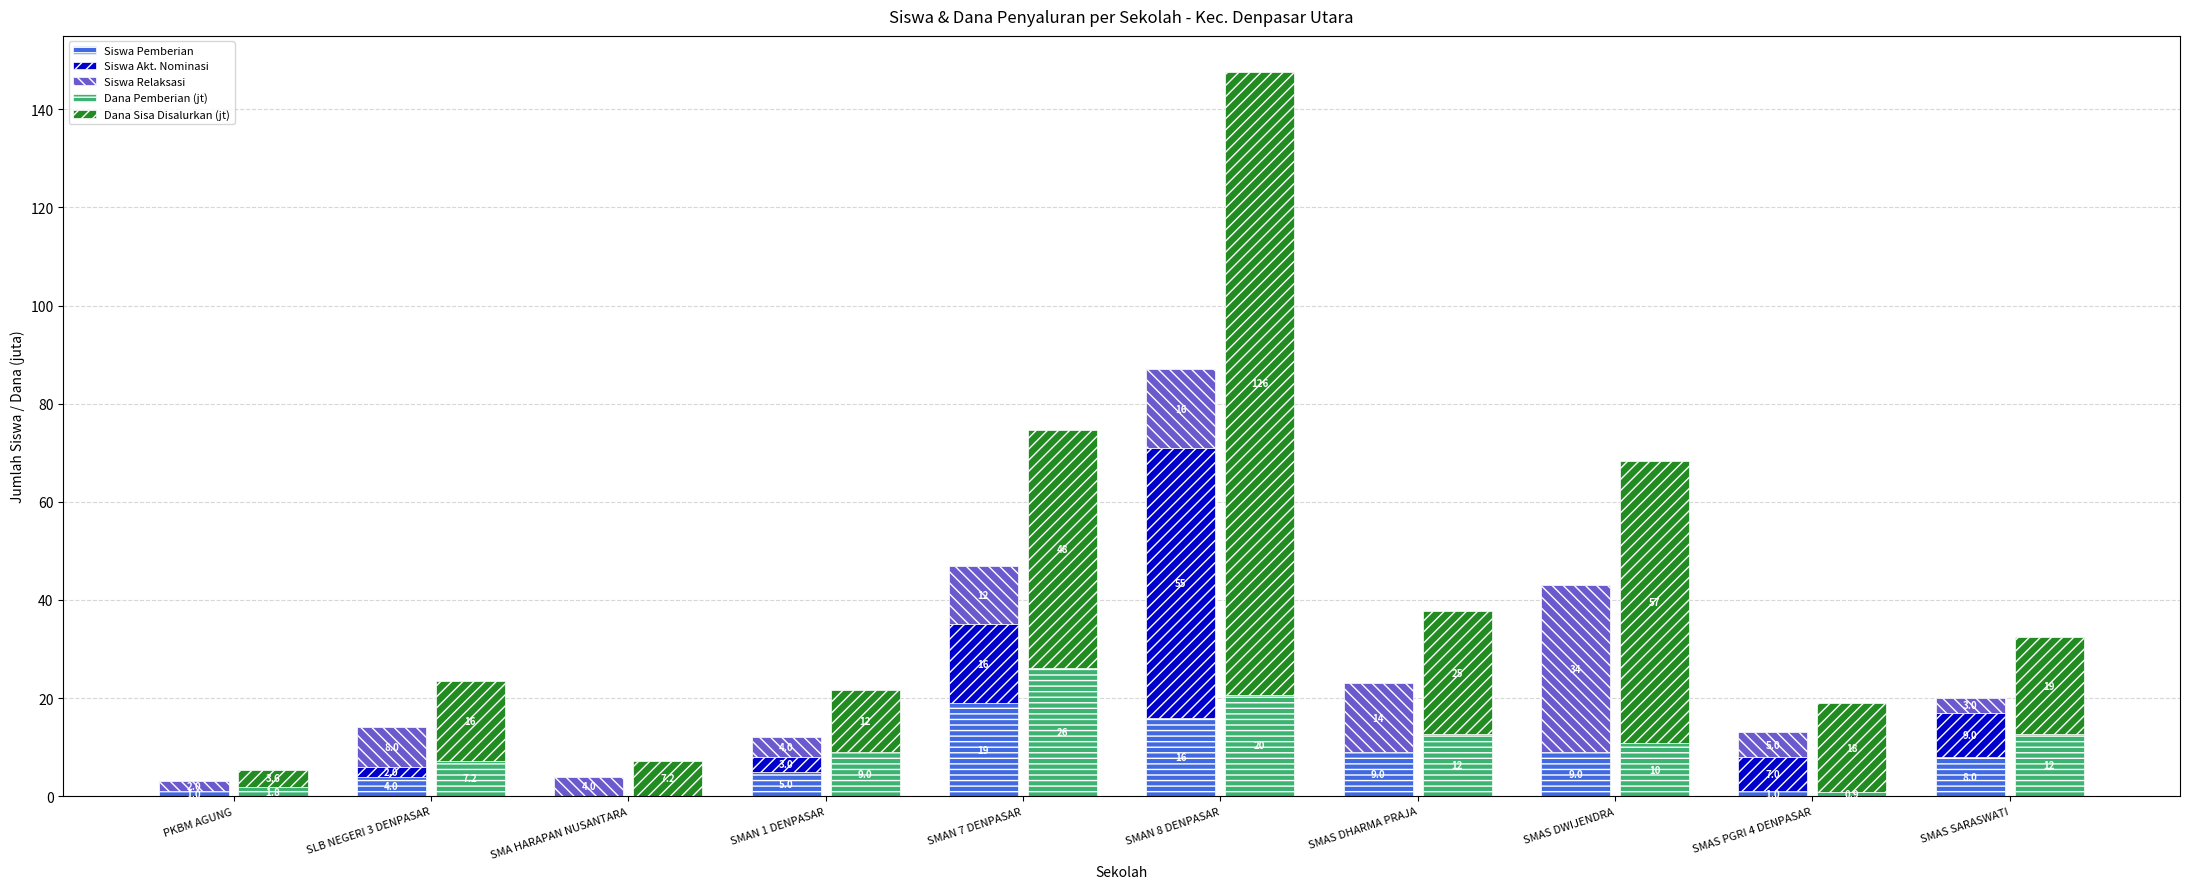

What are all the series names shown in the legend?

Siswa Pemberian, Siswa Akt. Nominasi, Siswa Relaksasi, Dana Pemberian (jt), Dana Sisa Disalurkan (jt)